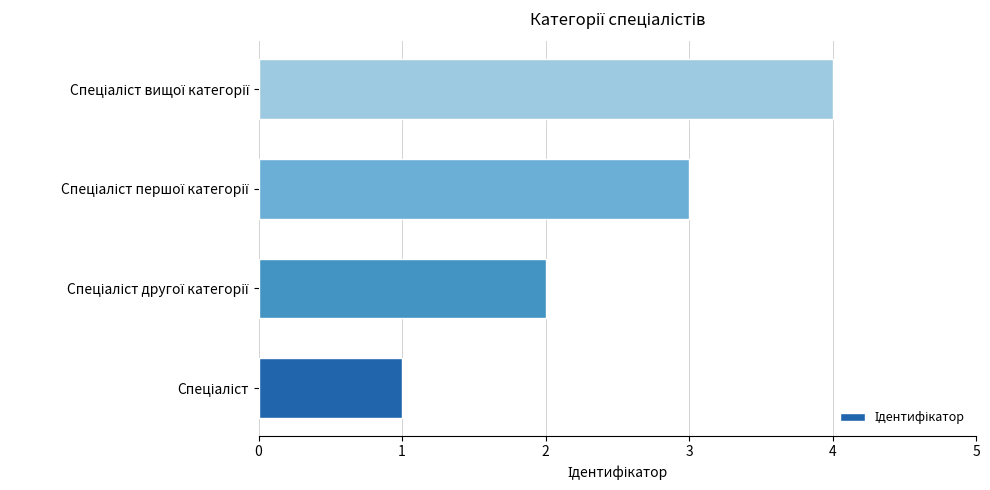

What is the maximum value shown in the chart?

4